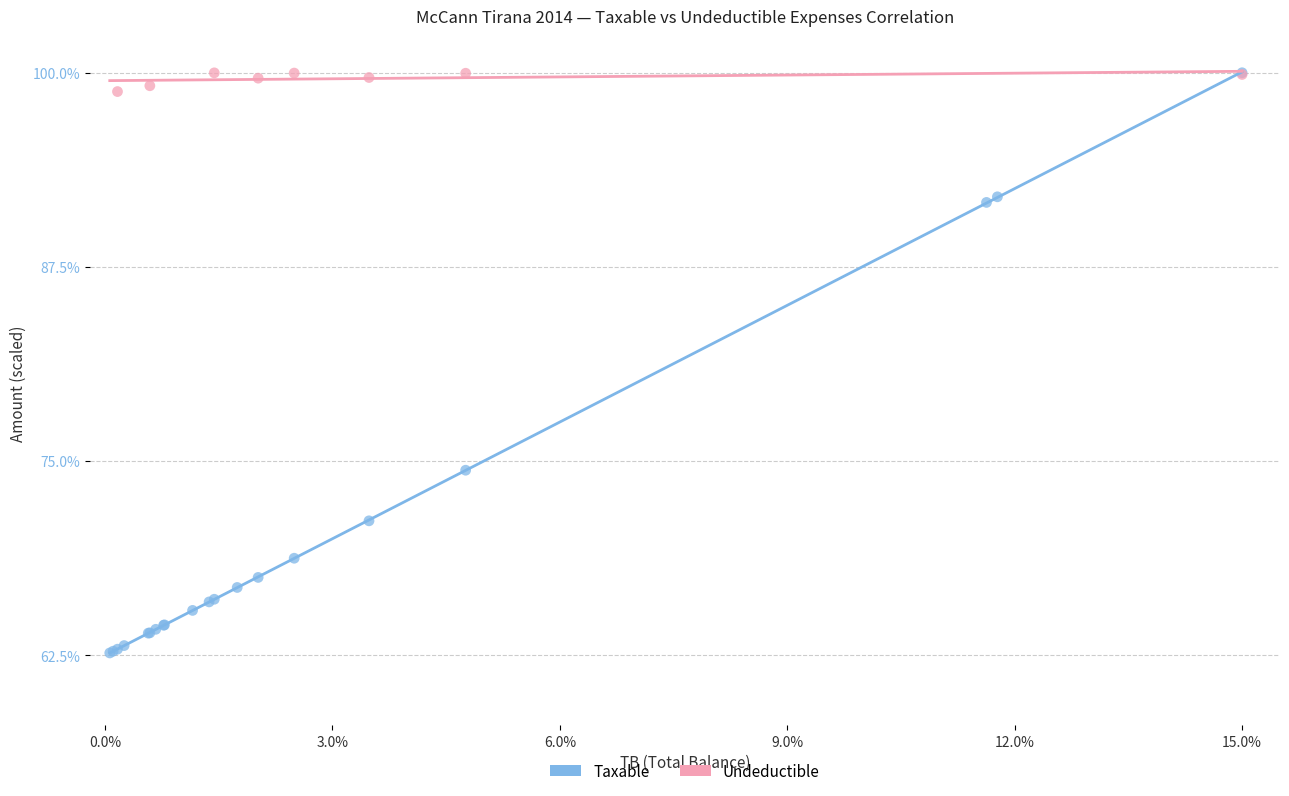

Which series has the largest Y range (max minus min)?

Taxable